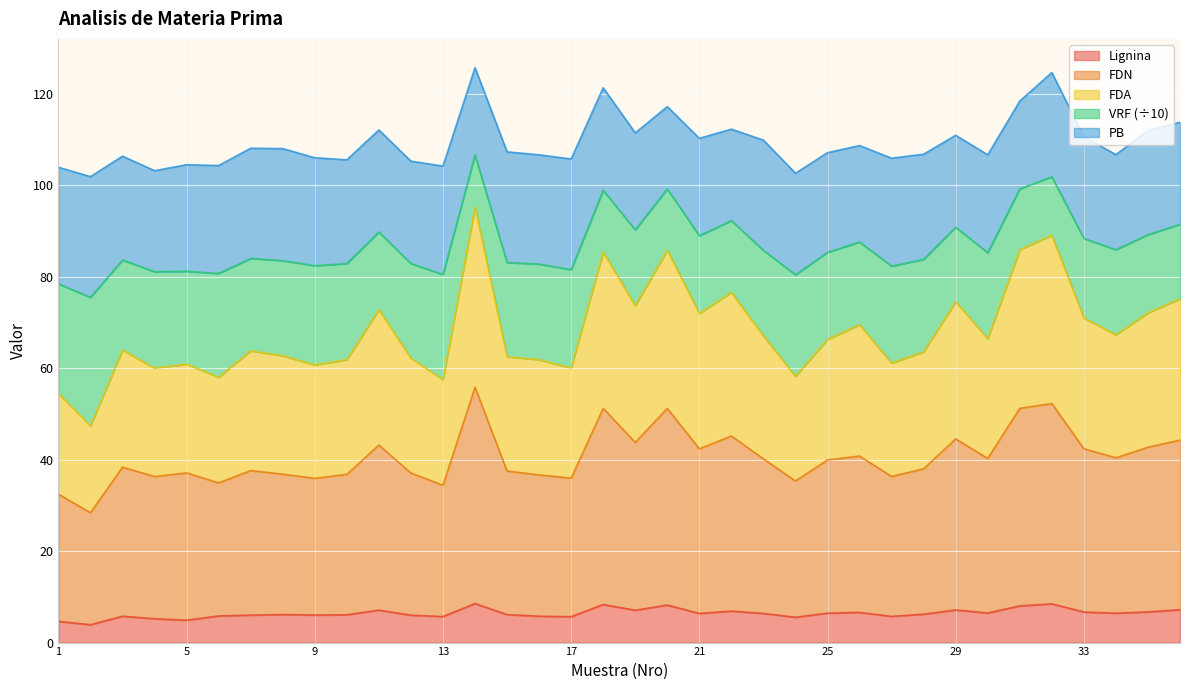

Is it true that Lignina equals 8.2 at 27?

False